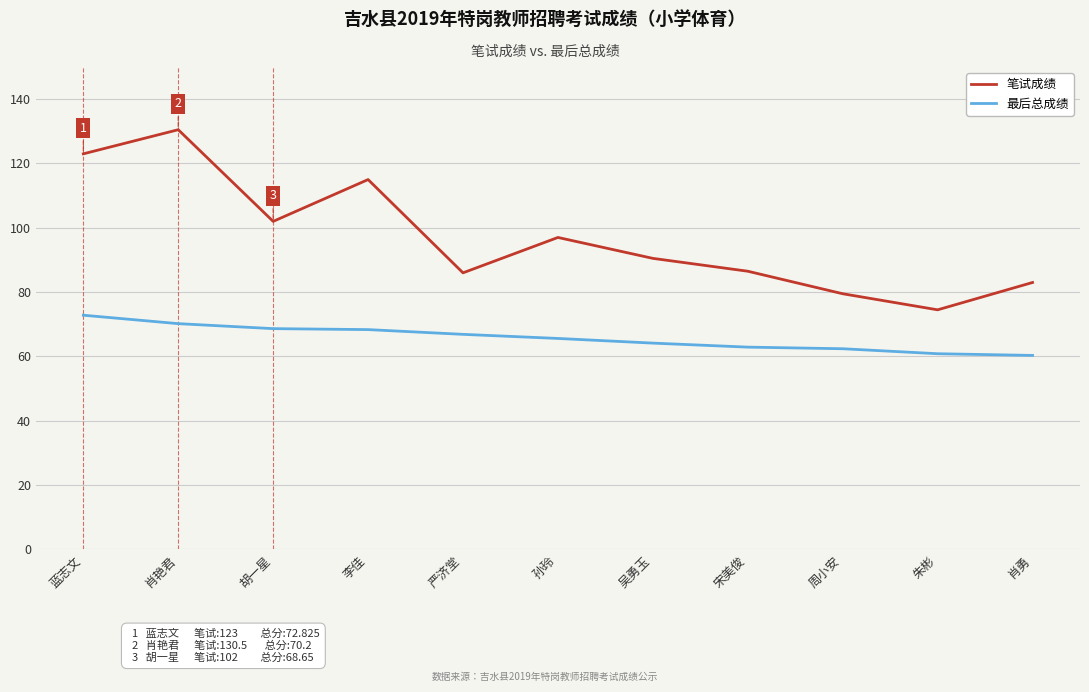

Which series has the widest spread of values?

笔试成绩